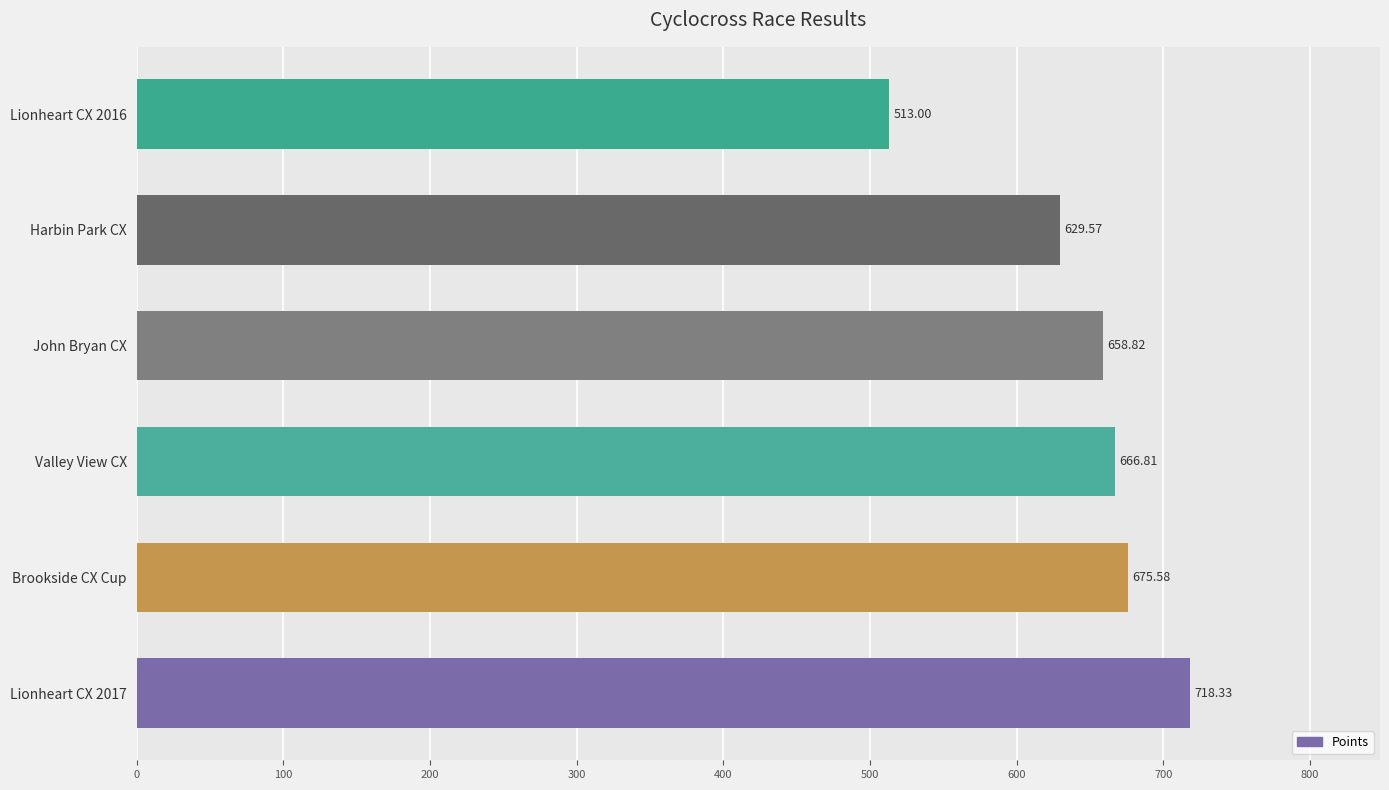

Rank the categories by value from lowest to highest.

Lionheart CX 2016, Harbin Park CX, John Bryan CX, Valley View CX, Brookside CX Cup, Lionheart CX 2017